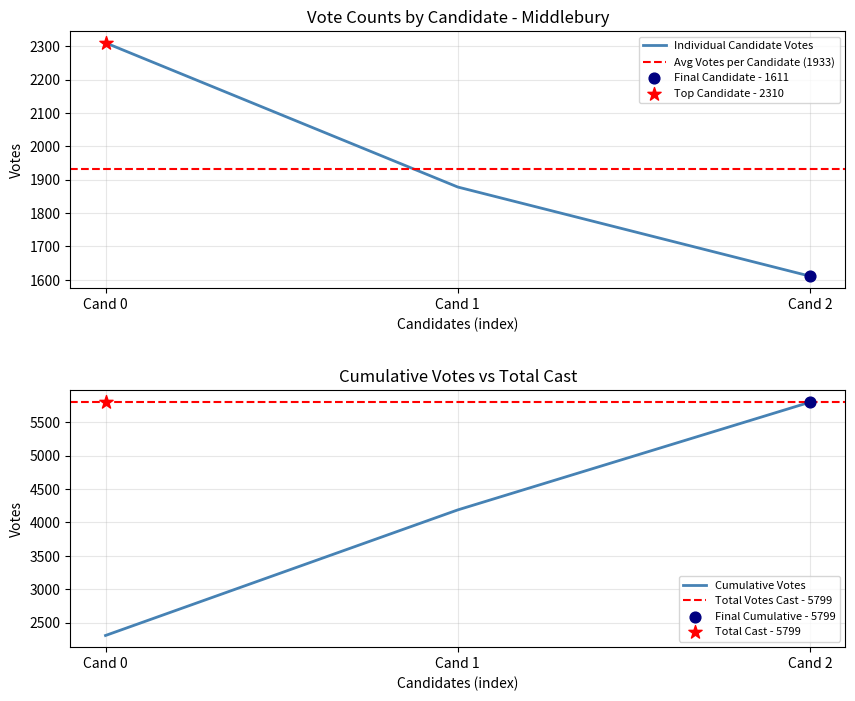

What is the maximum value for Individual Candidate Votes?

2310